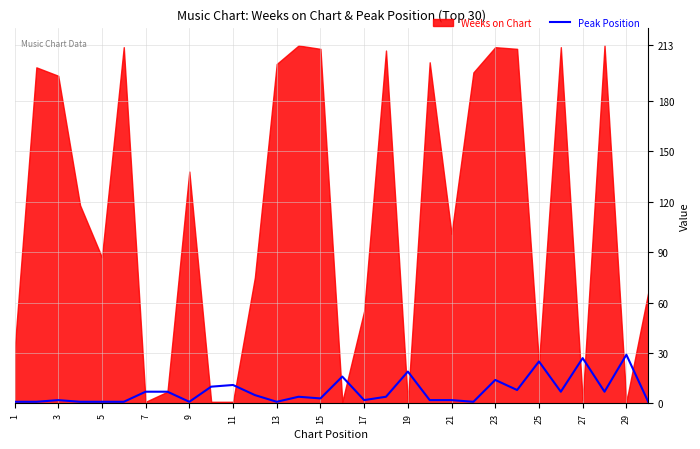

True or false: Peak Position has a value of 18 at 27.

False